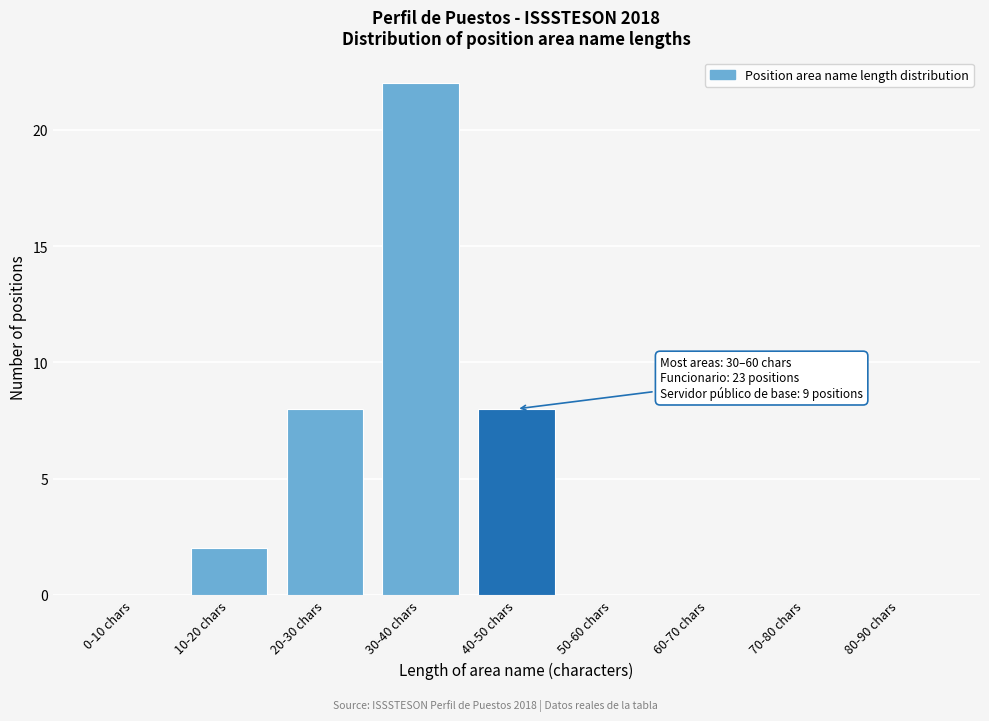

Reading left to right, list all the values displayed in this chart.

0-10 chars=0	10-20 chars=2	20-30 chars=8	30-40 chars=22	40-50 chars=8	50-60 chars=0	60-70 chars=0	70-80 chars=0	80-90 chars=0